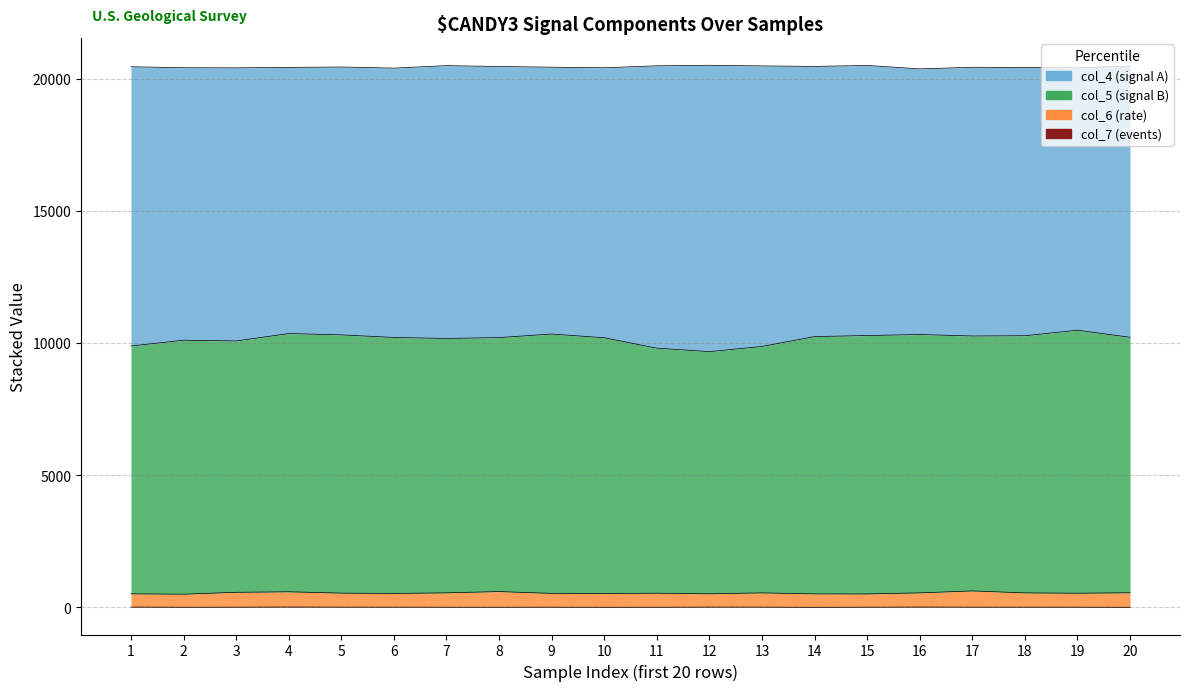

What is the lowest value of the col_7 series?

3